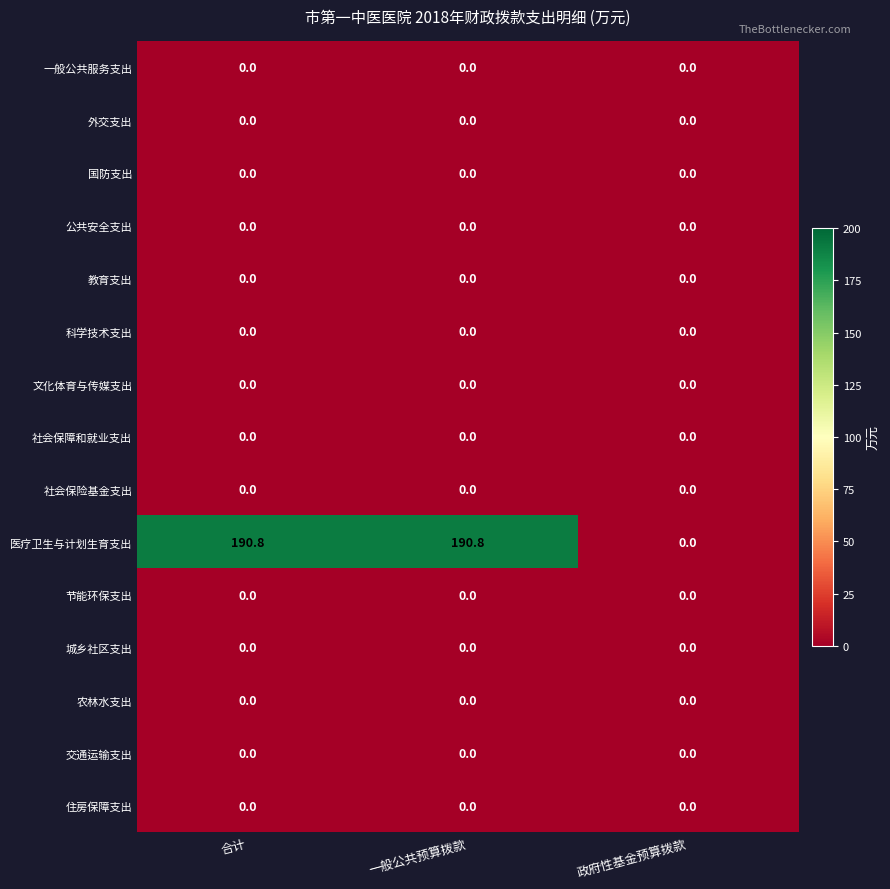

Which series changed the most between 合计 and 政府性基金预算拨款?

医疗卫生与计划生育支出